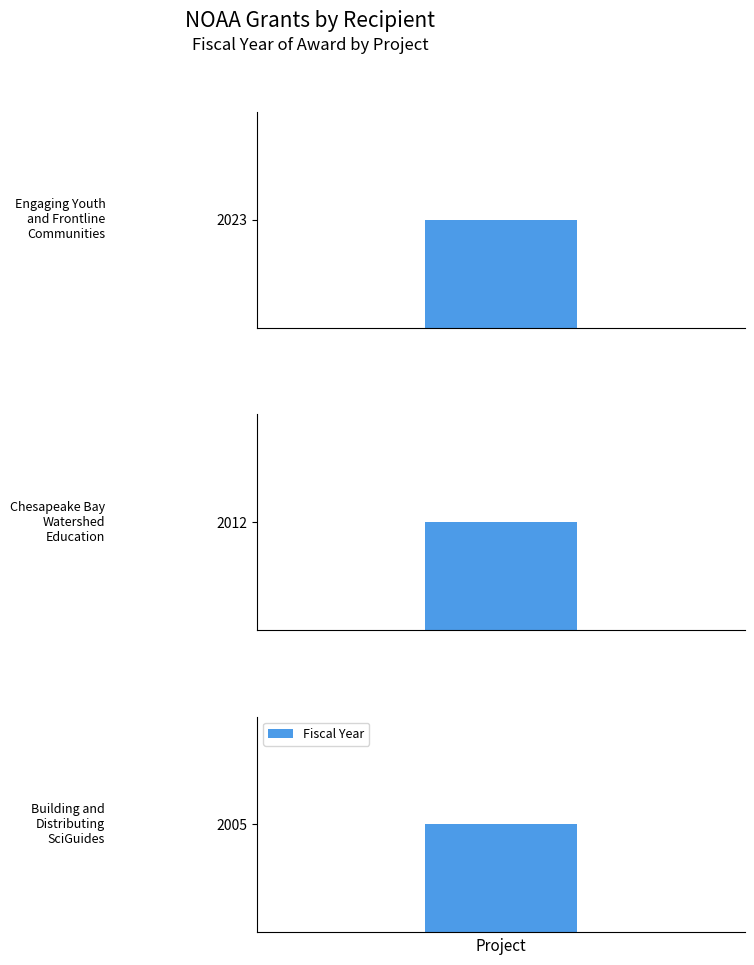

What is the minimum value shown in the chart?

2005